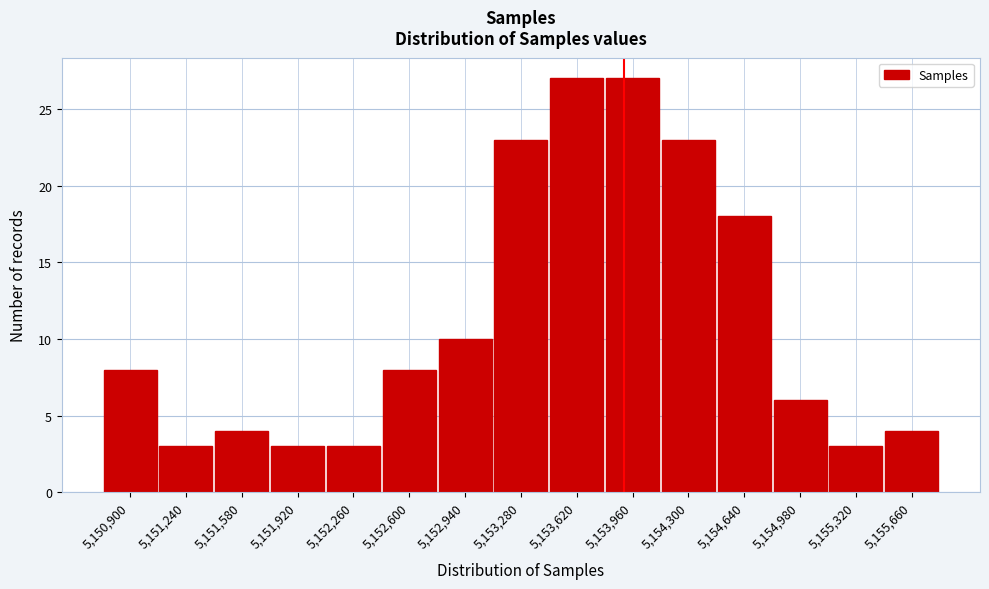

Reading right to left, list all the values displayed in this chart.

4	3	6	18	23	27	27	23	10	8	3	3	4	3	8